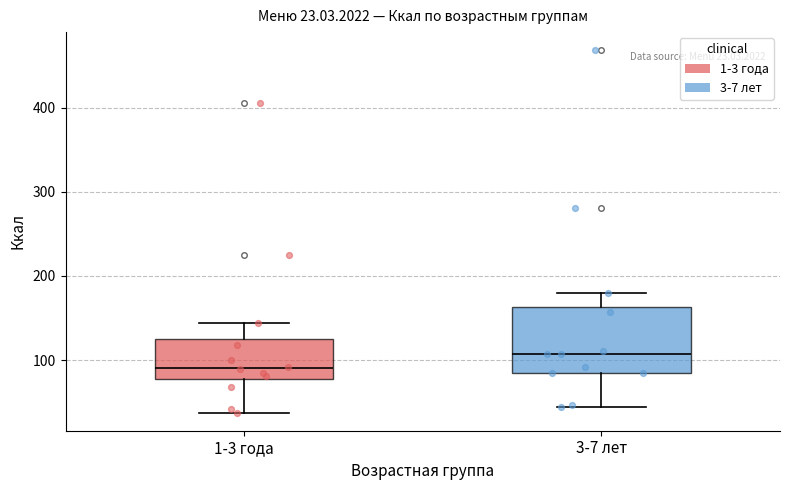

Comparing the boxes themselves (not the whiskers), which one is the tallest?

3-7 лет